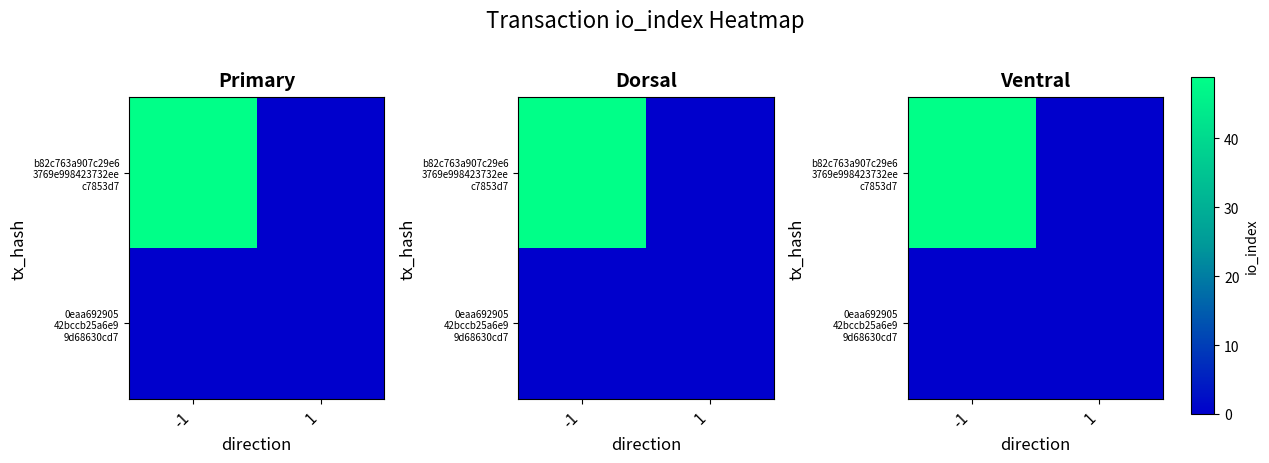

Rank the series by their maximum value, from highest to lowest.

b82c763a907c29e6 3769e998423732ee c7853d7, 0eaa692905 42bccb25a6e9 9d68630cd7